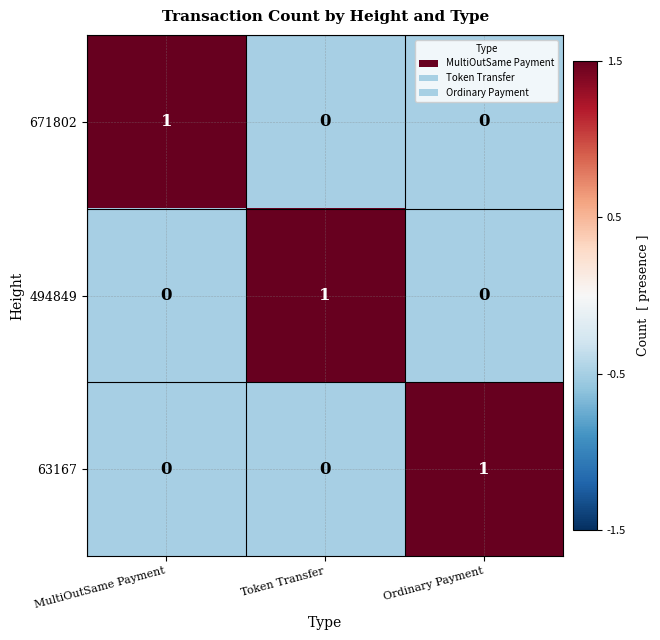

At how many categories does at least one series exceed 0?

3